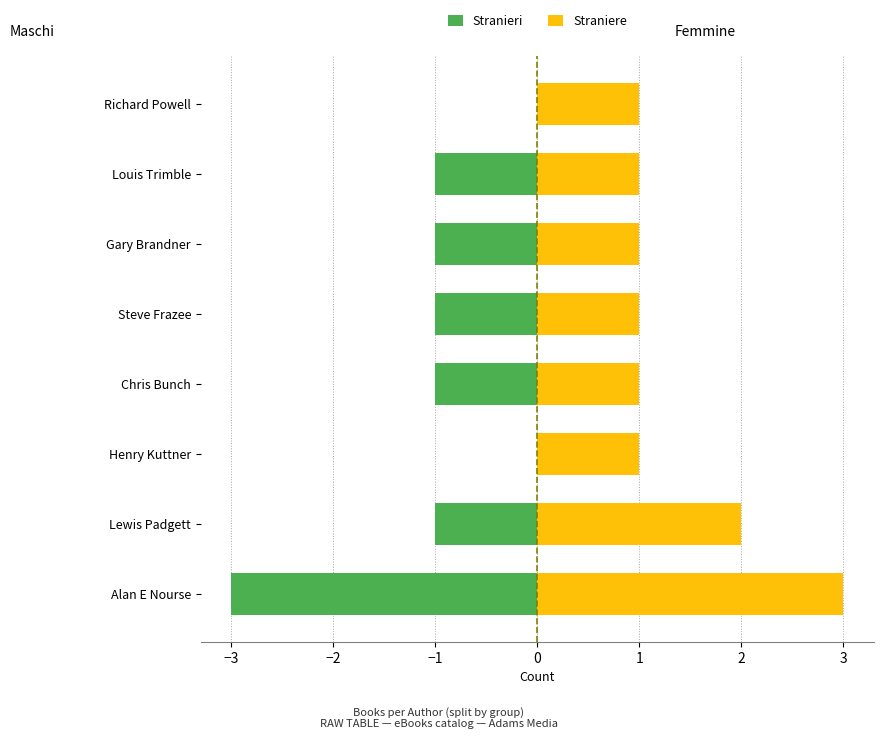

What is the average value of the Stranieri series?

-1